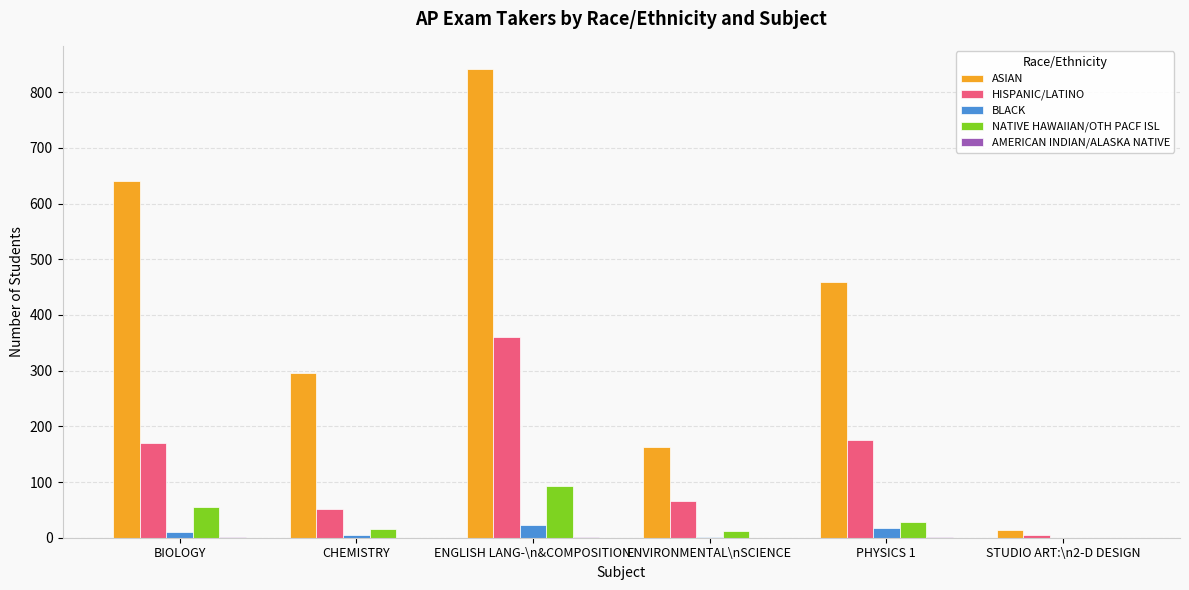

What is the greatest value displayed?

841